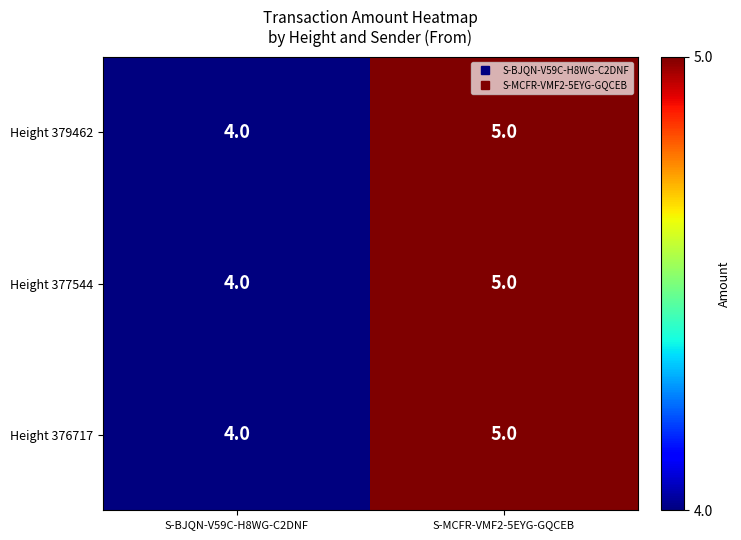

What is the sum of all Height 376717 values?

9